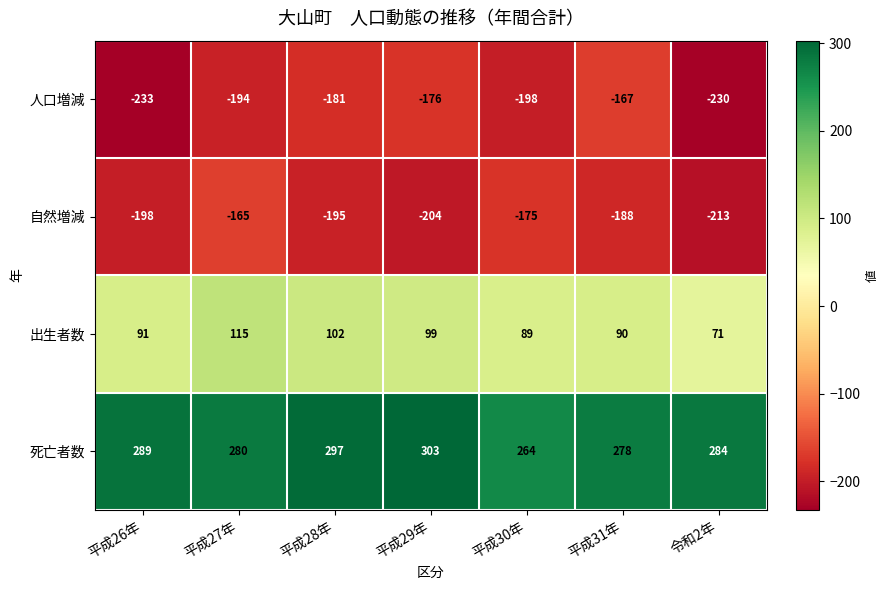

True or false: 出生者数 has a value of 115 at 平成27年.

True